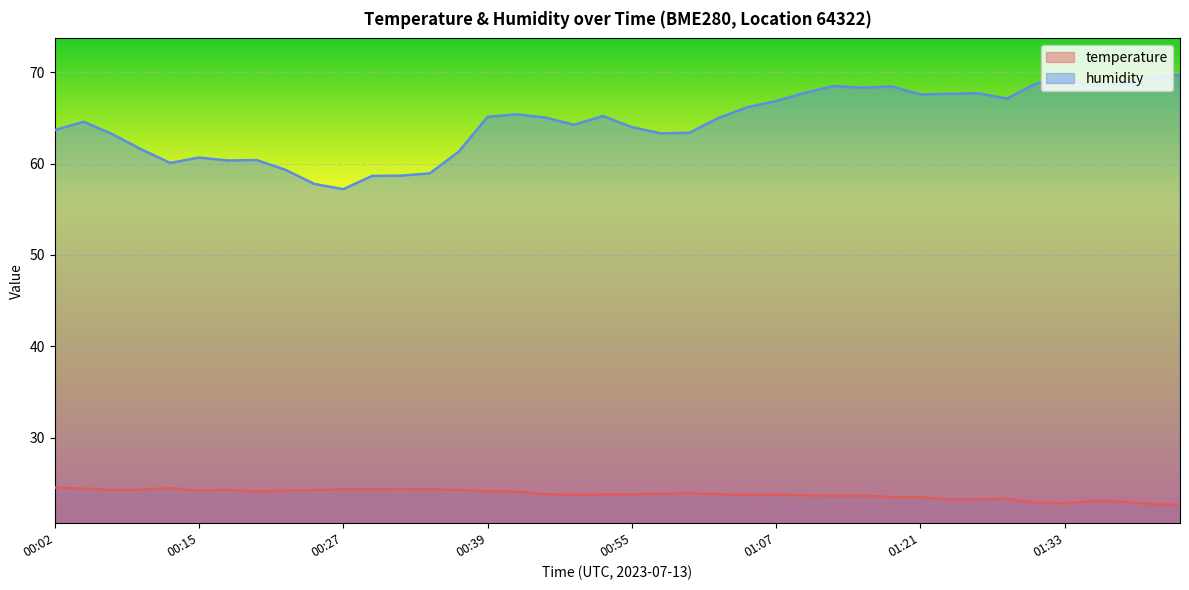

What is the sum of all temperature values?

951.4